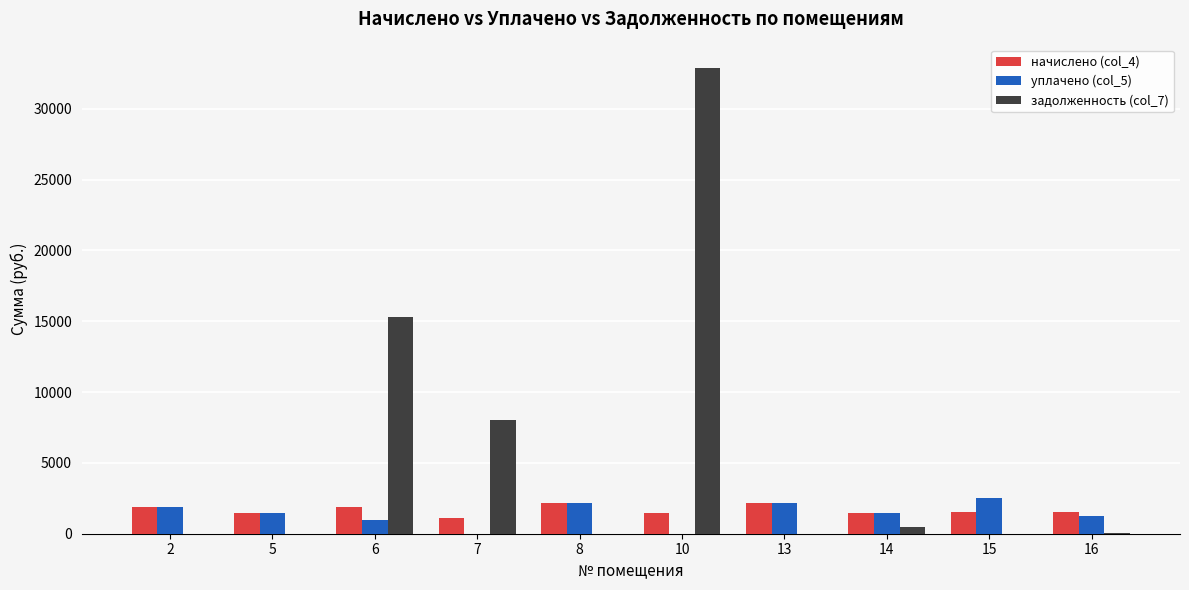

The уплачено (col_5) series shows 1484.7 at 14. True or false?

True